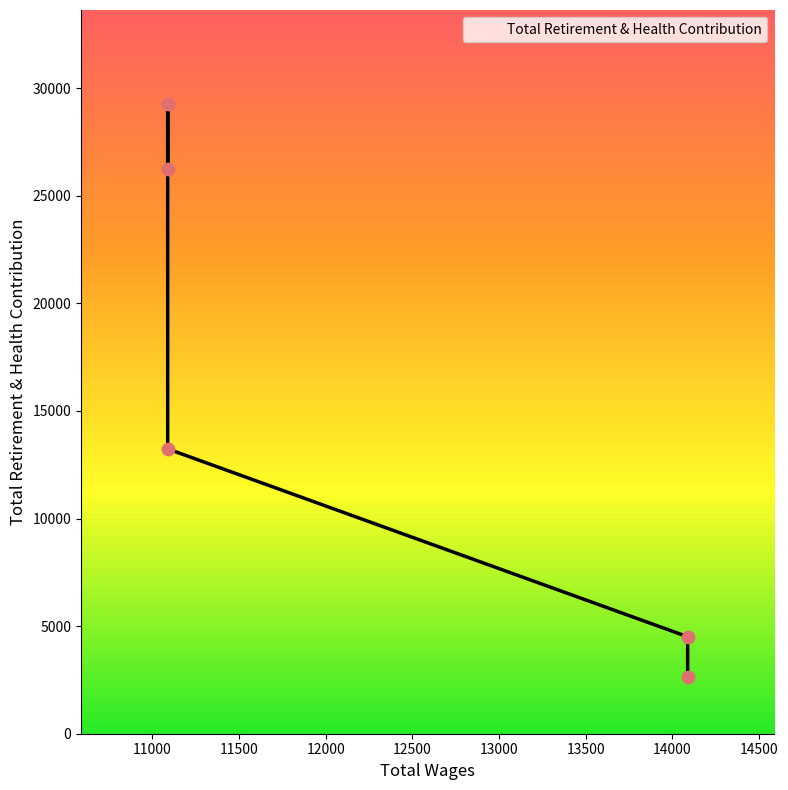

Between 14088.0 and 14088.0, which is larger?

14088.0